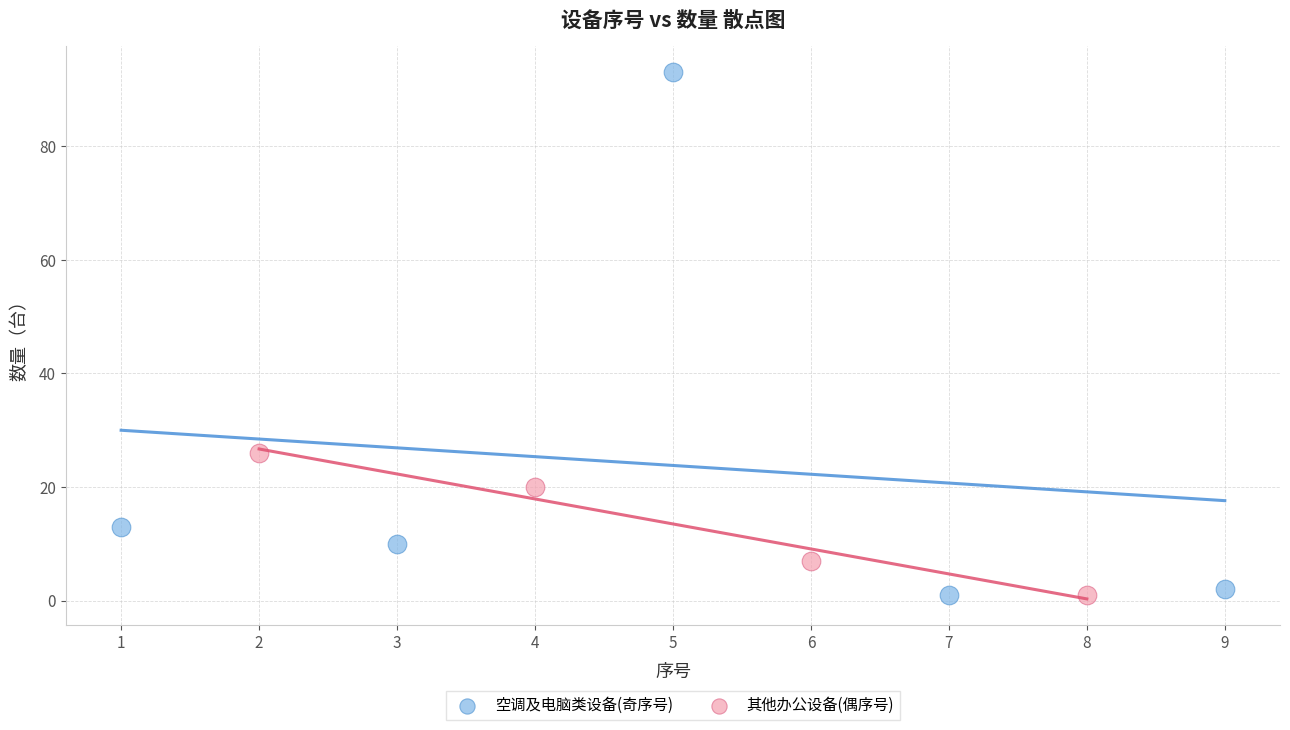

Which series has the widest spread of Y values?

空调及电脑类设备(奇序号)